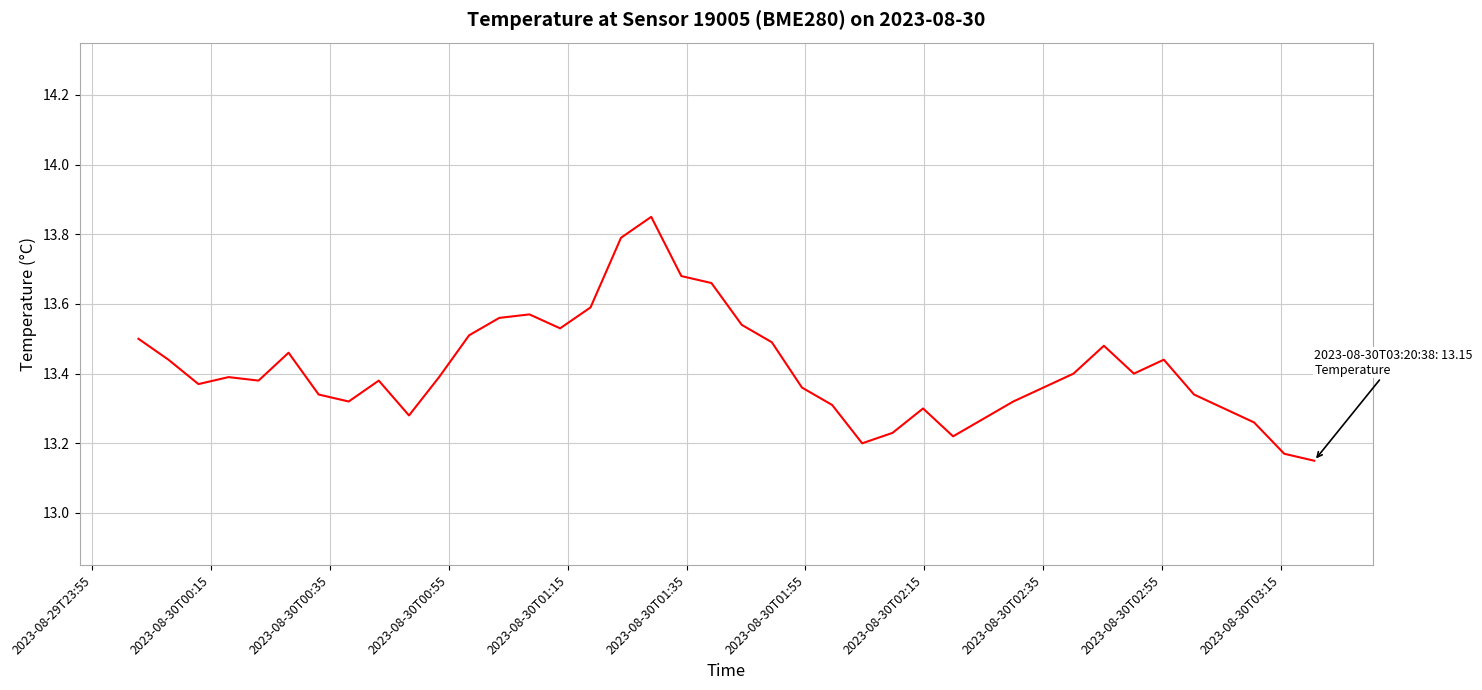

Is this an area chart (filled region under the line)?

No